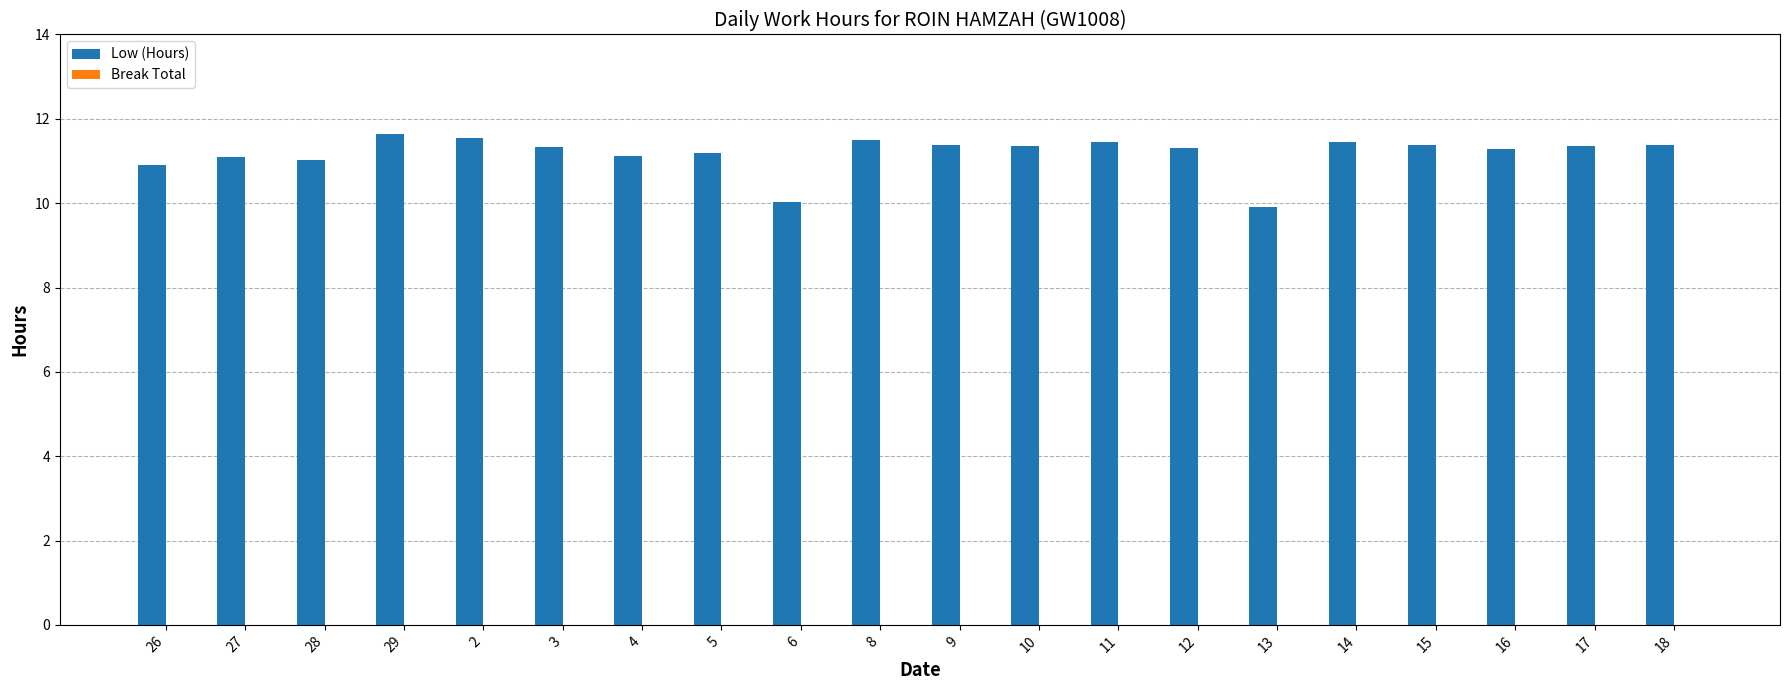

What is the ratio of the value at 15 to the value at 9?

1.0